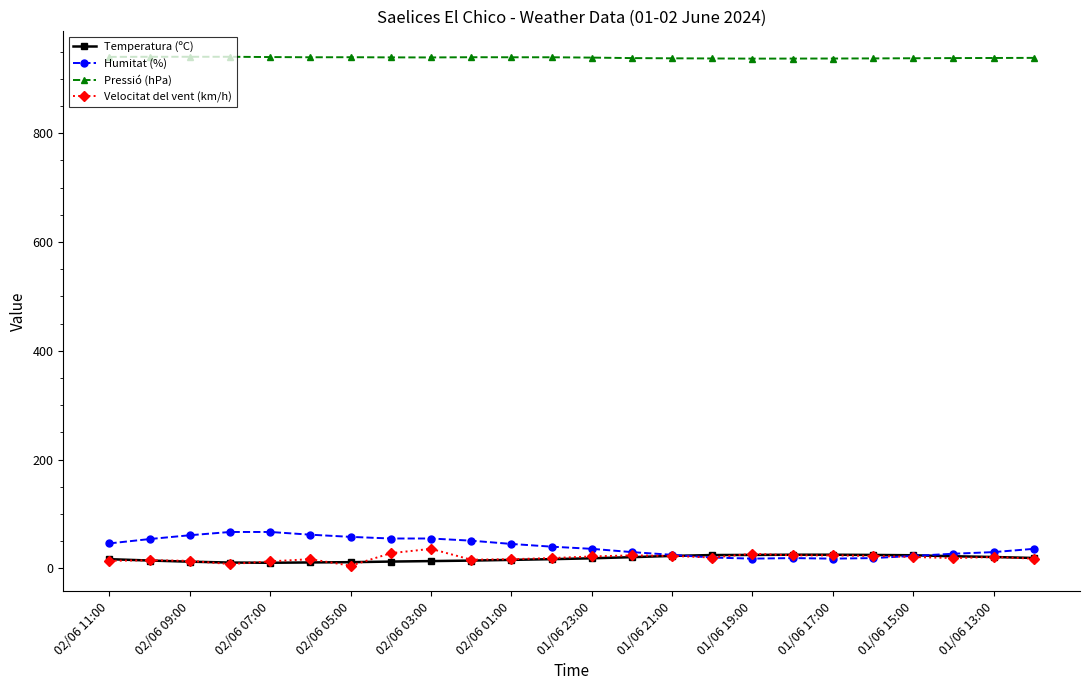

What is the maximum value shown in the chart?

940.3